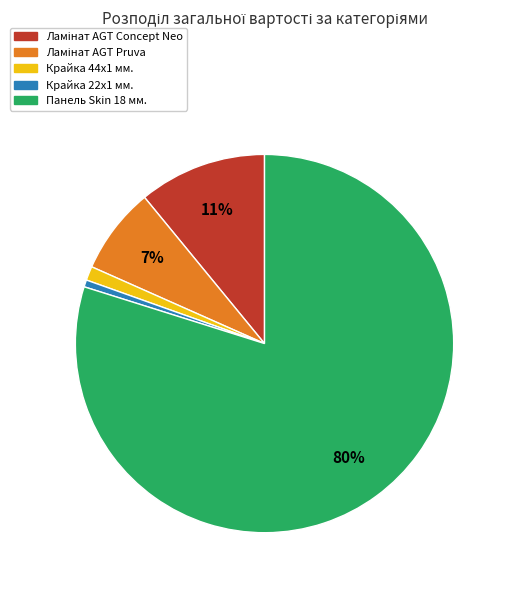

To the nearest percent, what is the average slice percentage?

20%